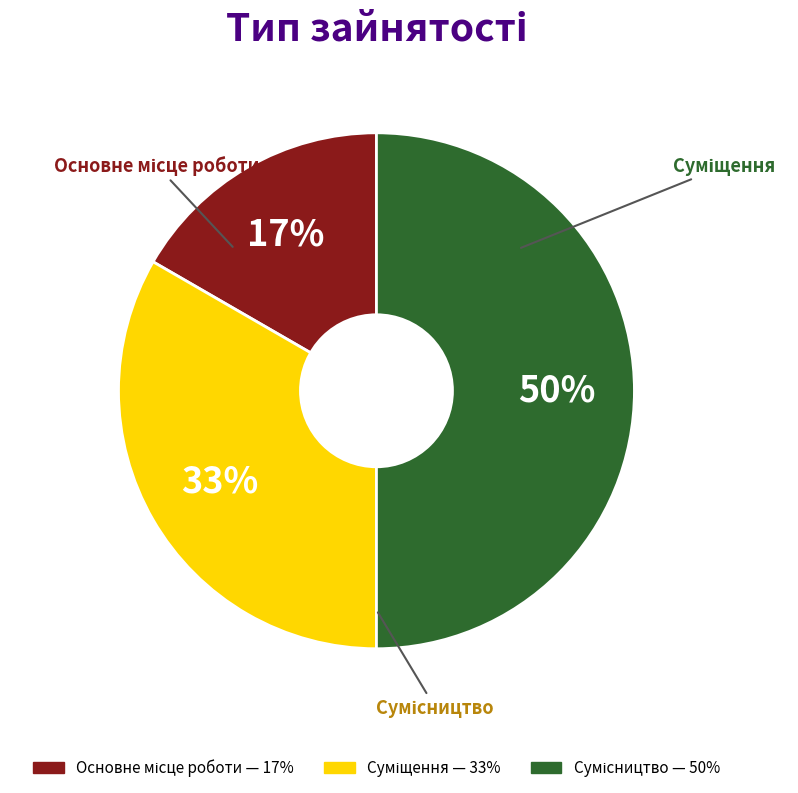

To the nearest percent, what is the average slice percentage?

33%